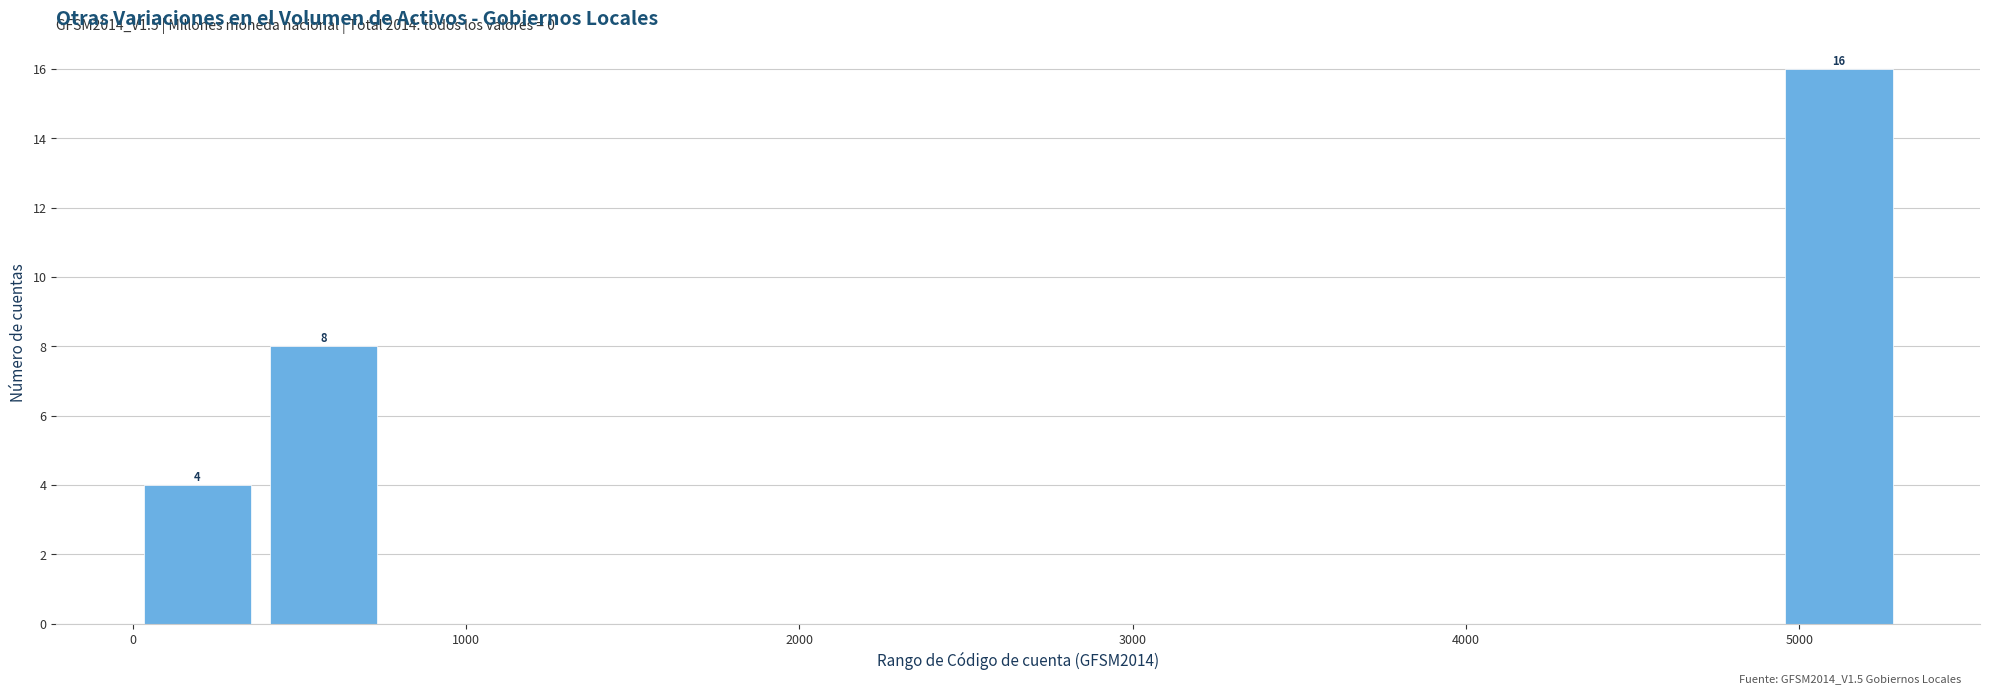

Read against the x-axis, roughly where is the centre of the tallest bar?

5100